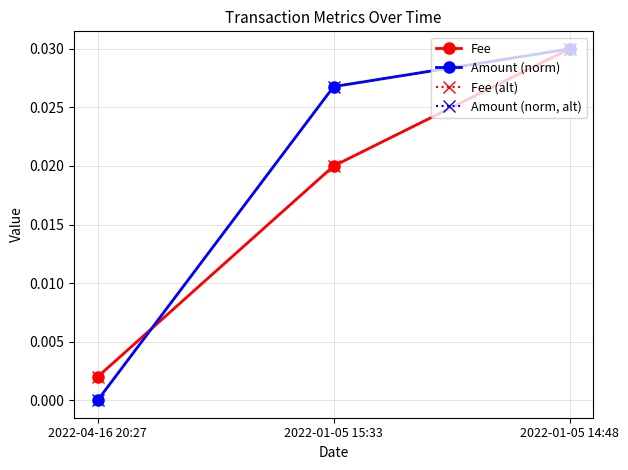

Is this an area chart (filled region under the line)?

No